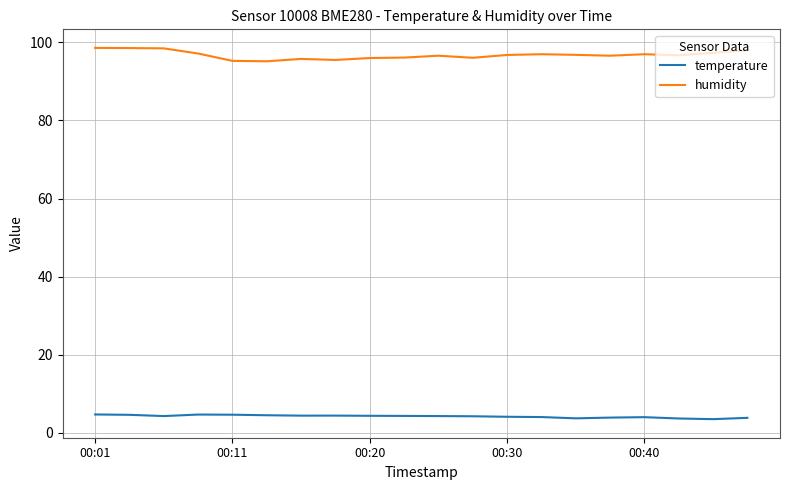

True or false: humidity and temperature intersect in this chart.

False